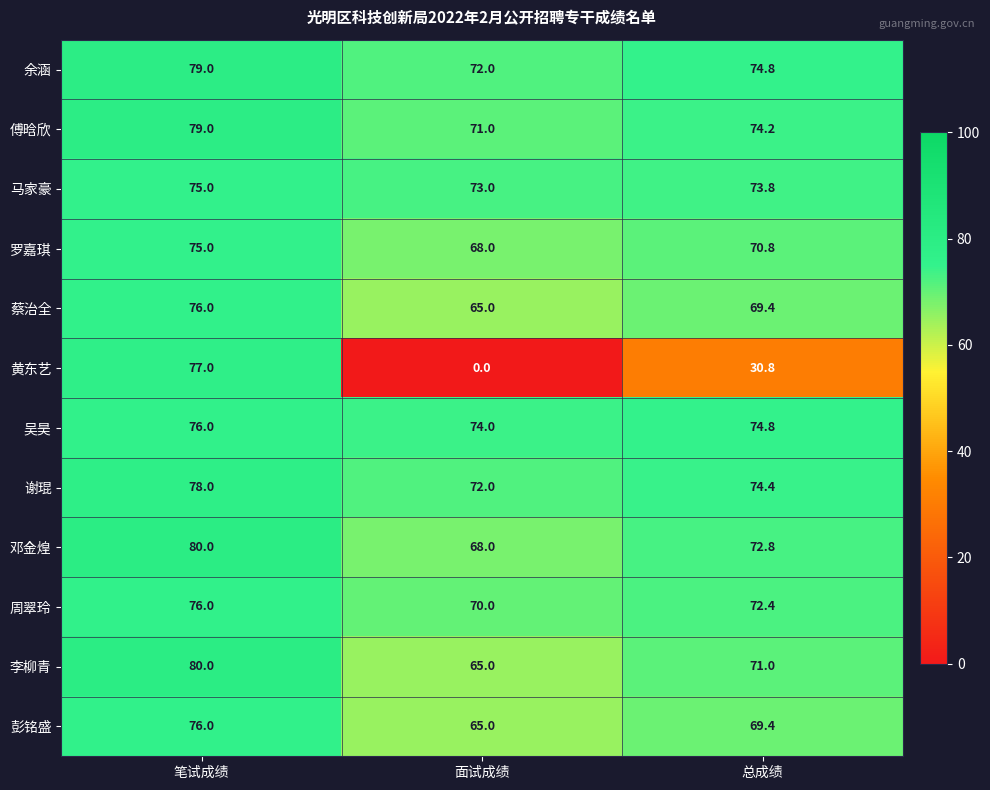

The value of 吴昊 at 笔试成绩 is 31.5. True or false?

False